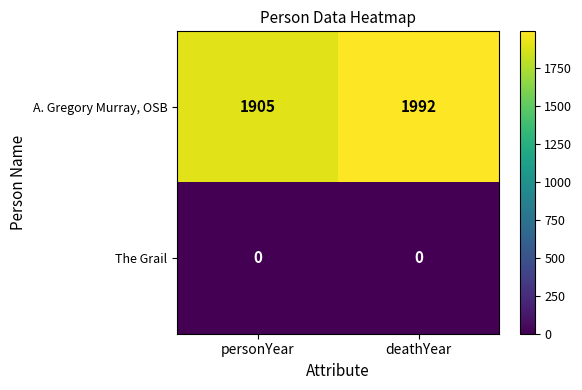

Rank the series by their average value, from lowest to highest.

The Grail, A. Gregory Murray, OSB